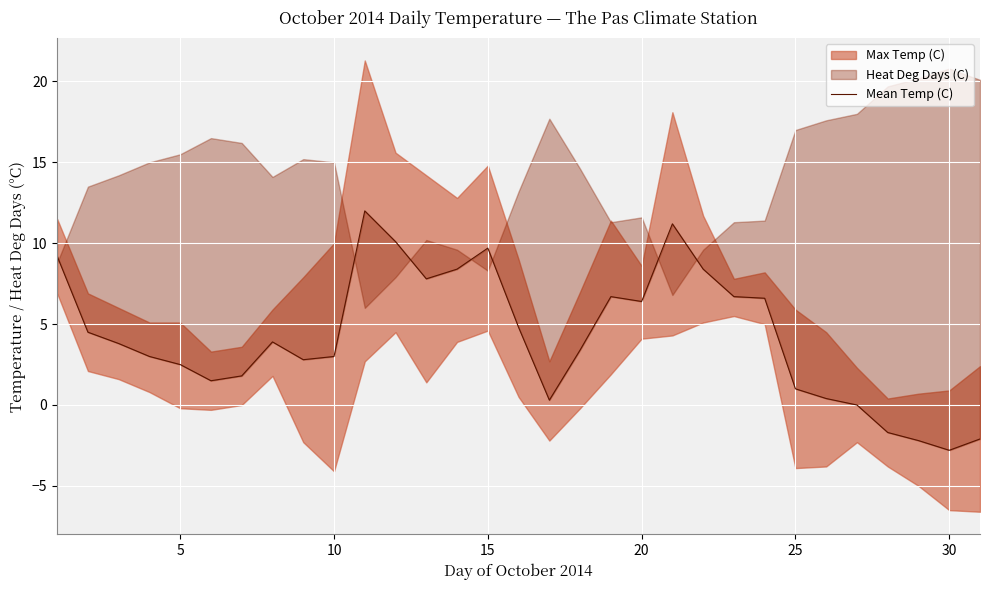

What is the value of the 25th point from the left?

1.0